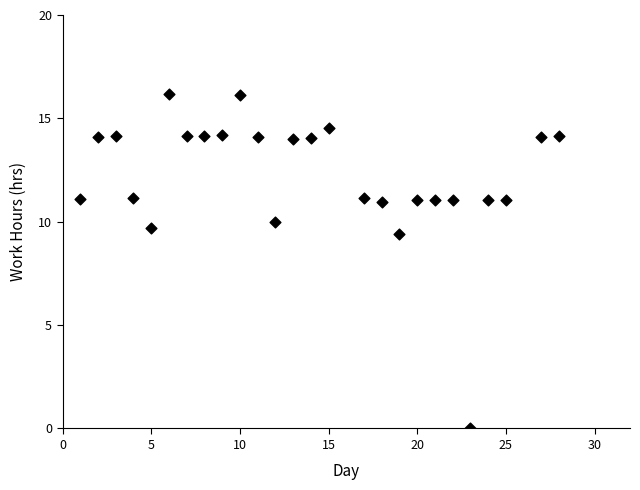

What Y value in the scatter plot is closest to 8?

9.4